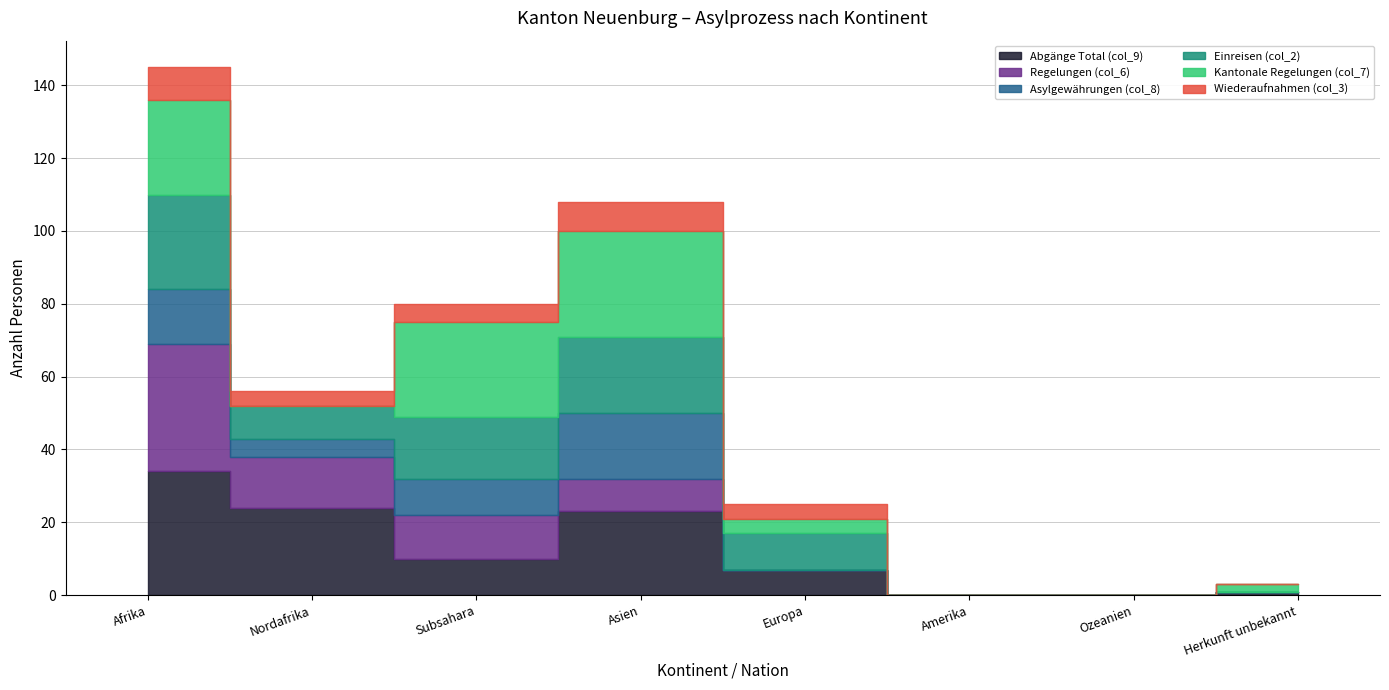

Which series has the widest spread of values?

Regelungen (col_6)